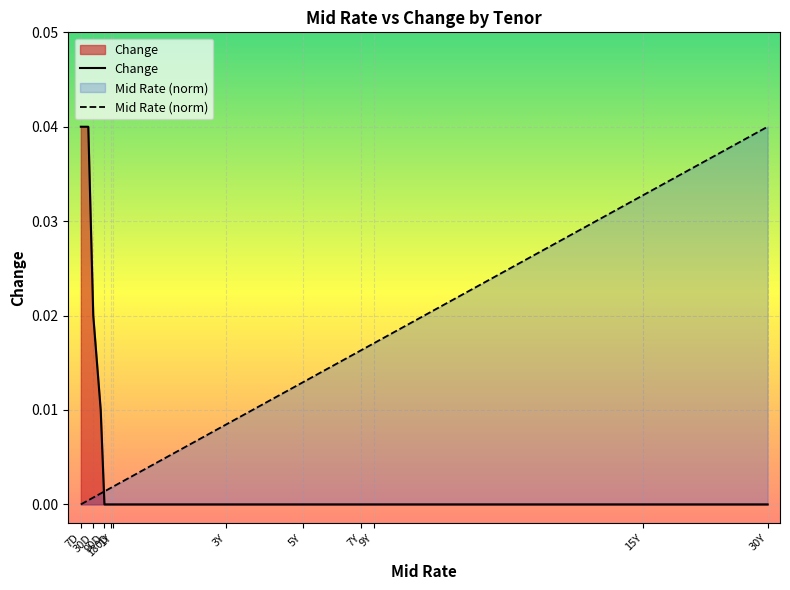

True or false: Mid Rate (norm) has more than 2 interior local peaks.

False